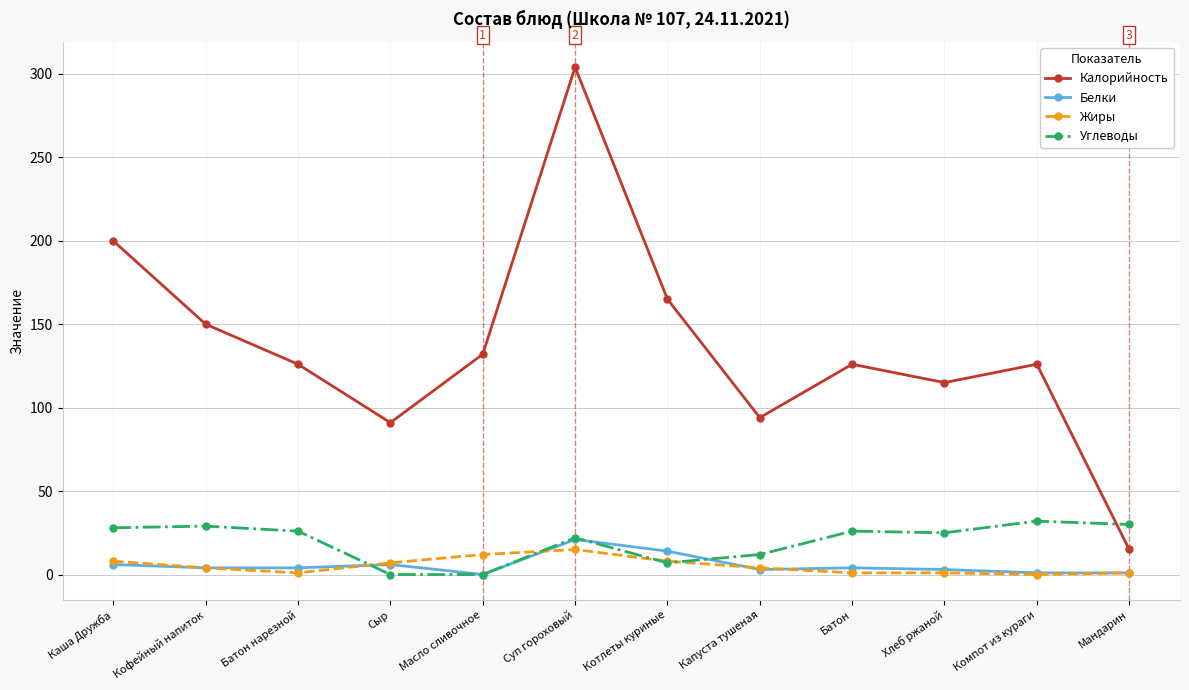

Does the chart display data point markers on the line(s)?

Yes